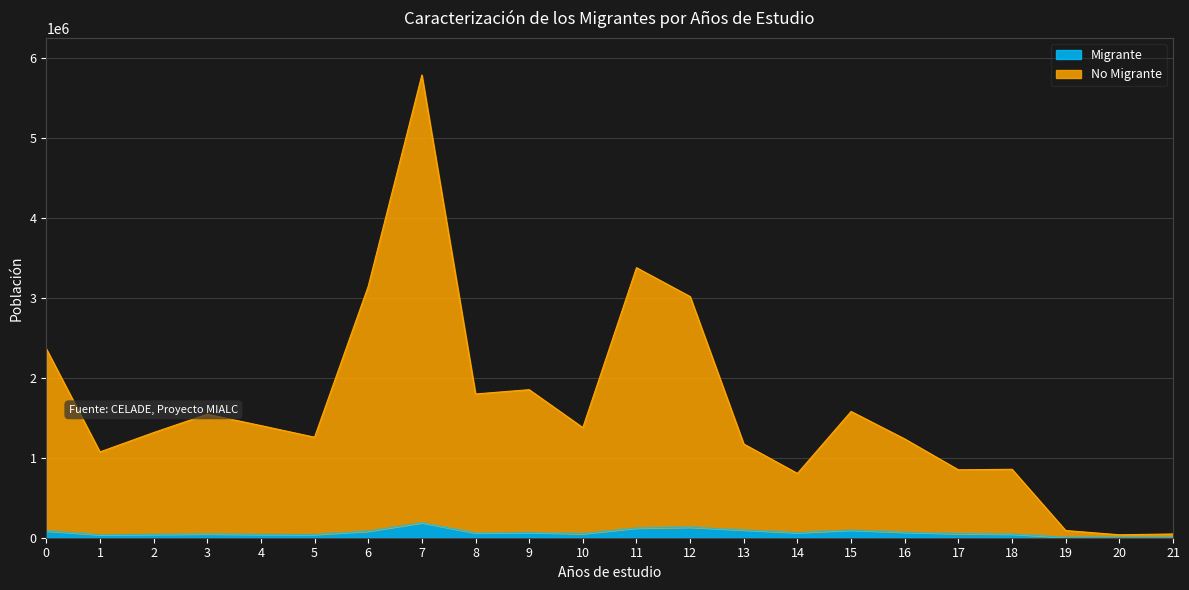

How many categories are shown in the chart?

22